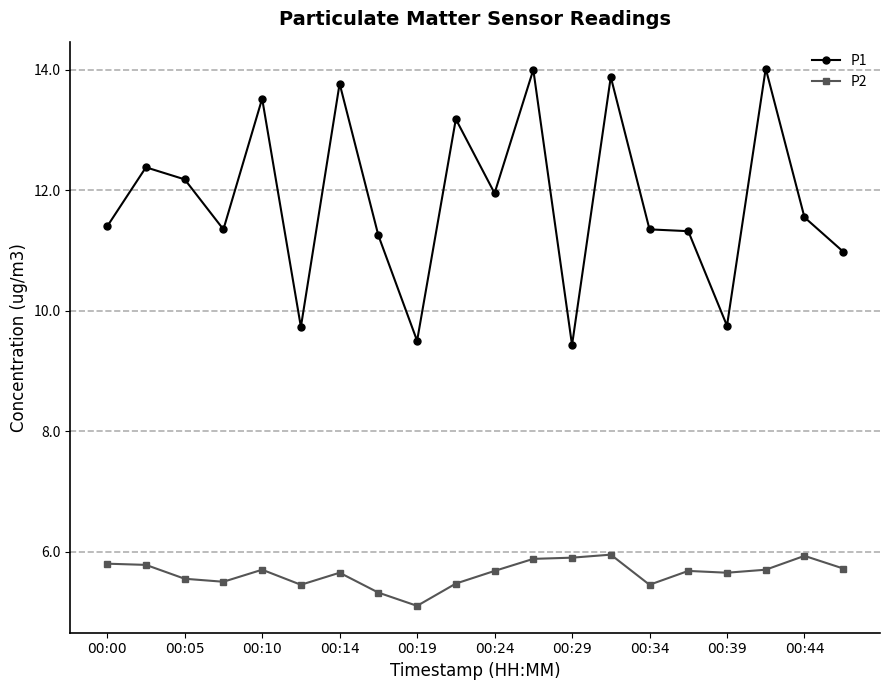

Which series has the widest spread of values?

P1